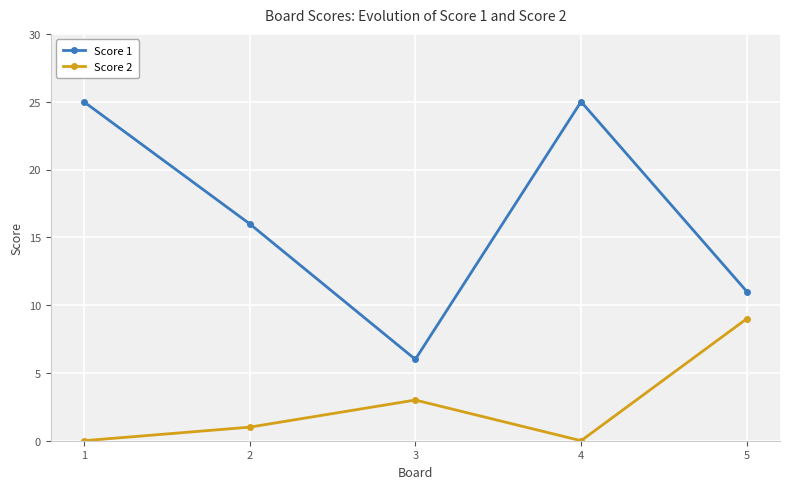

What is the difference between the second highest and minimum values in the Score 1 series?

19